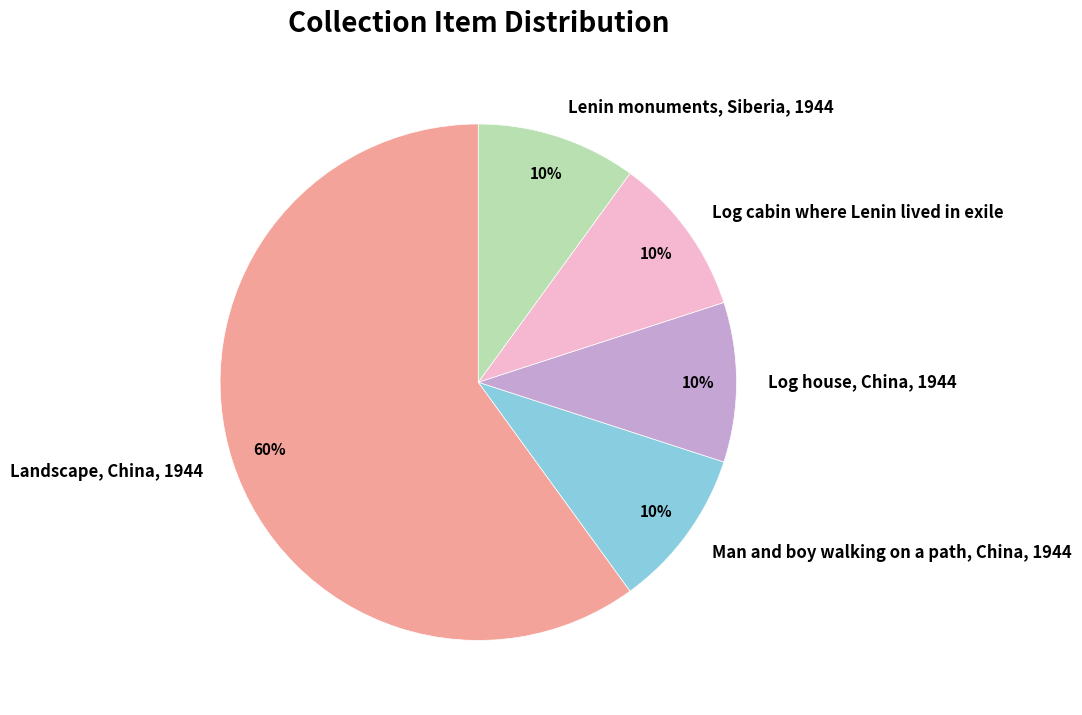

Which slice is the largest?

Landscape, China, 1944